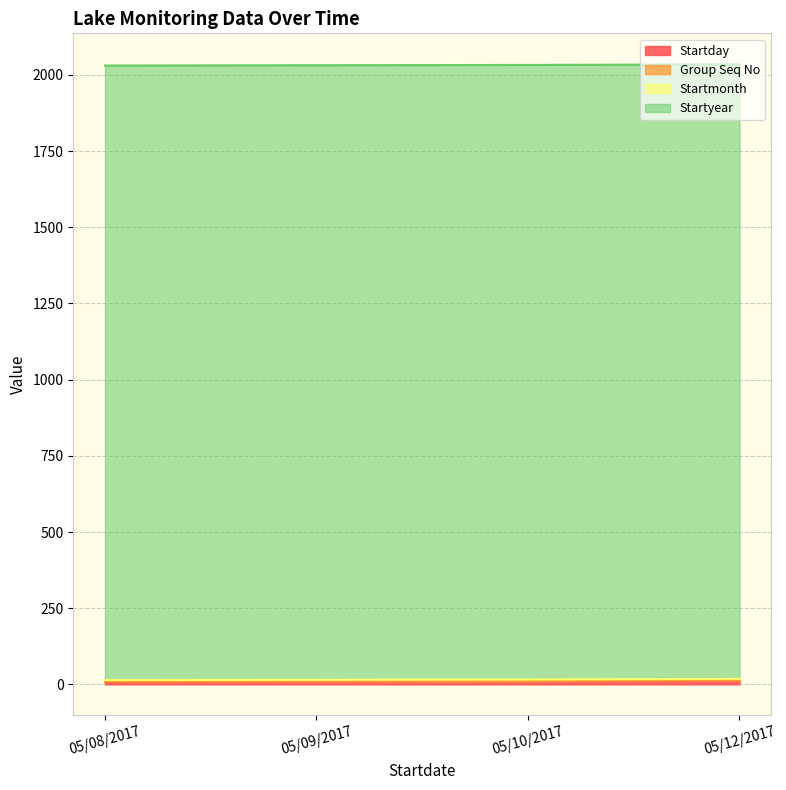

What is the label of the 4th point from the left?

05/12/2017